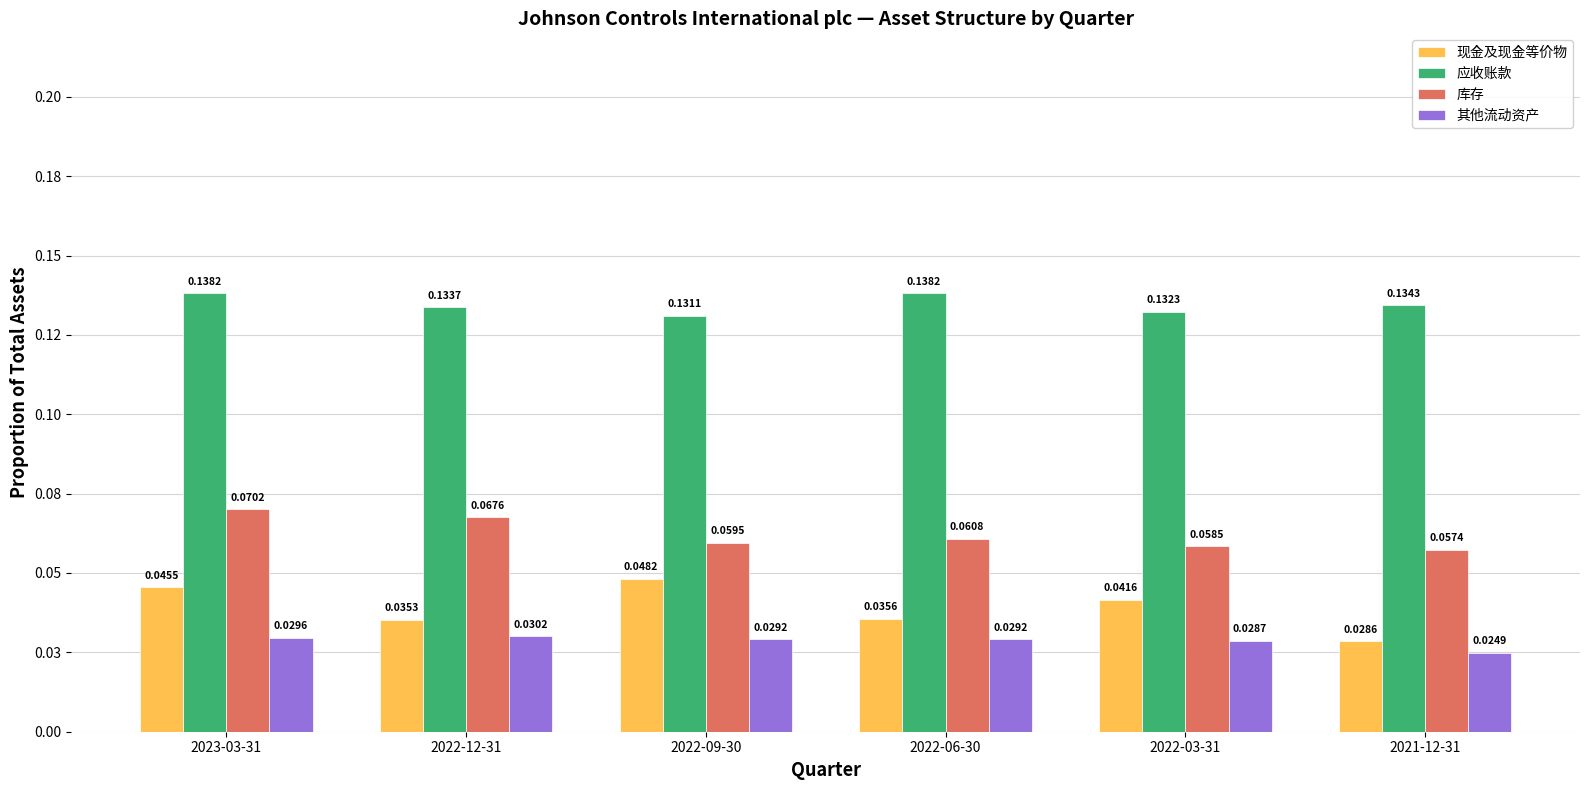

At 2022-03-31, list the series in order from smallest to largest.

其他流动资产, 现金及现金等价物, 库存, 应收账款